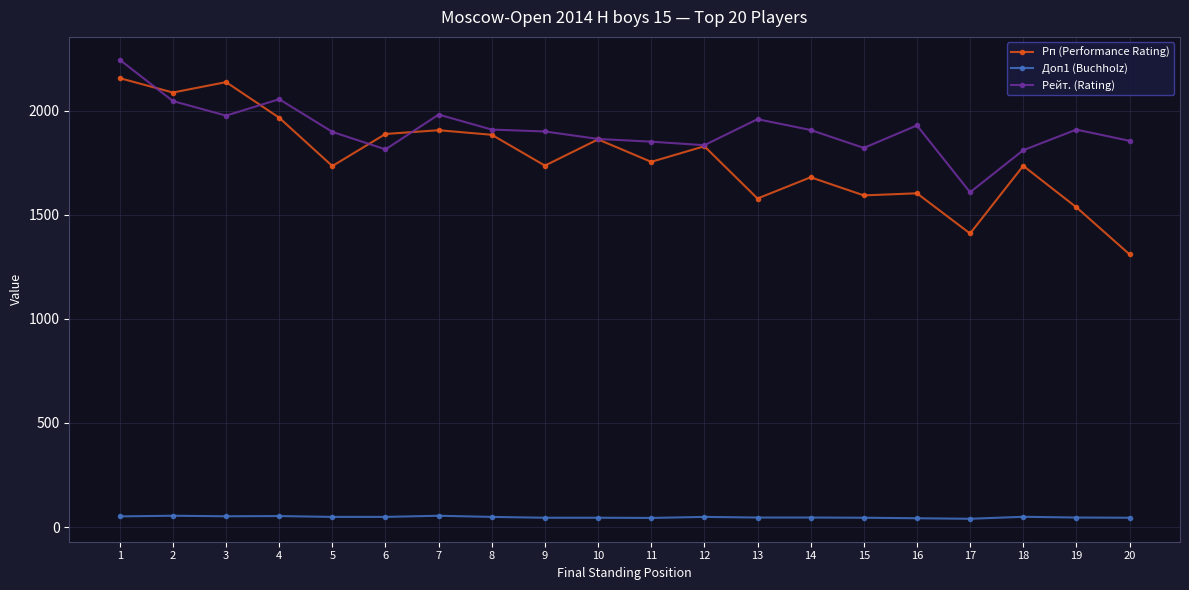

At how many categories does at least one series exceed 2148?

1